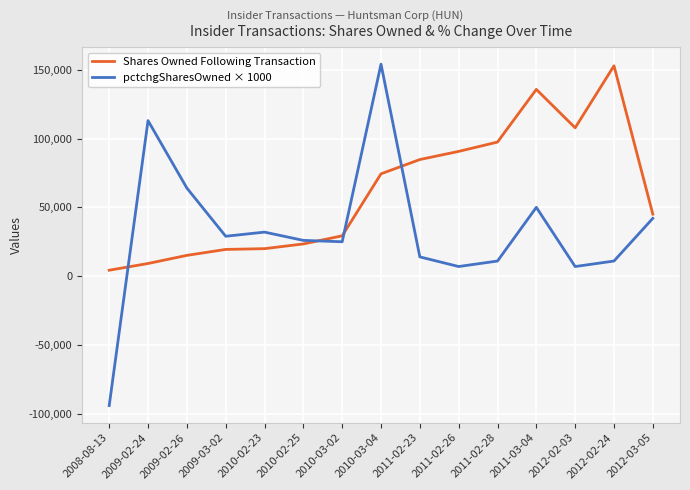

Rank the series by their average value, from highest to lowest.

Shares Owned Following Transaction, pctchgSharesOwned × 1000